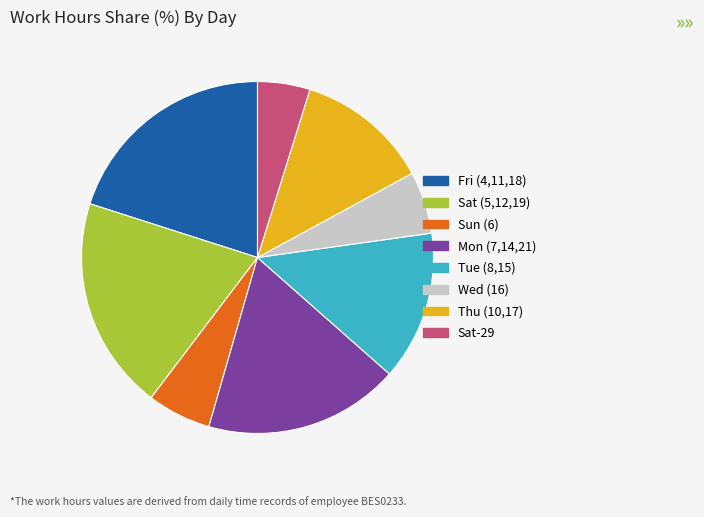

Is there any slice that represents more than half of the pie?

No